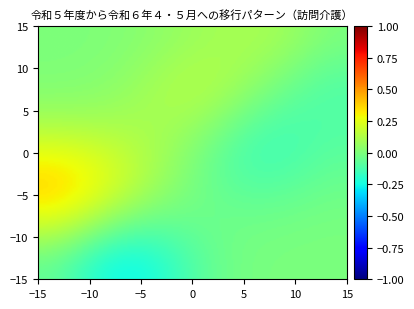

How many categories are shown in the chart?

25